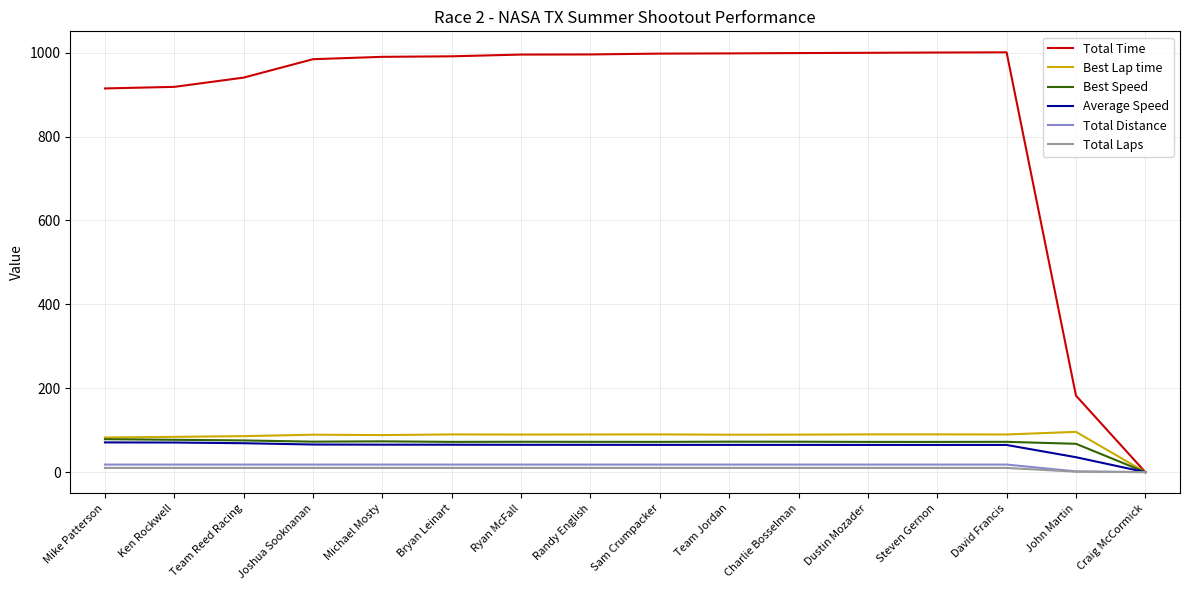

Which category has the lowest value in the Total Time series?

Craig McCormick